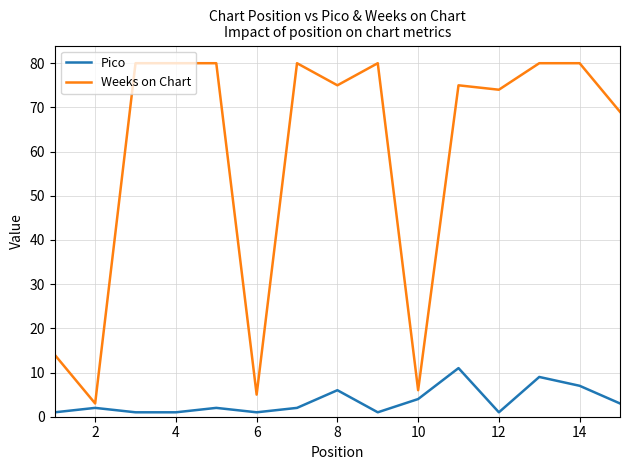

What is the average value of the Weeks on Chart series?

59